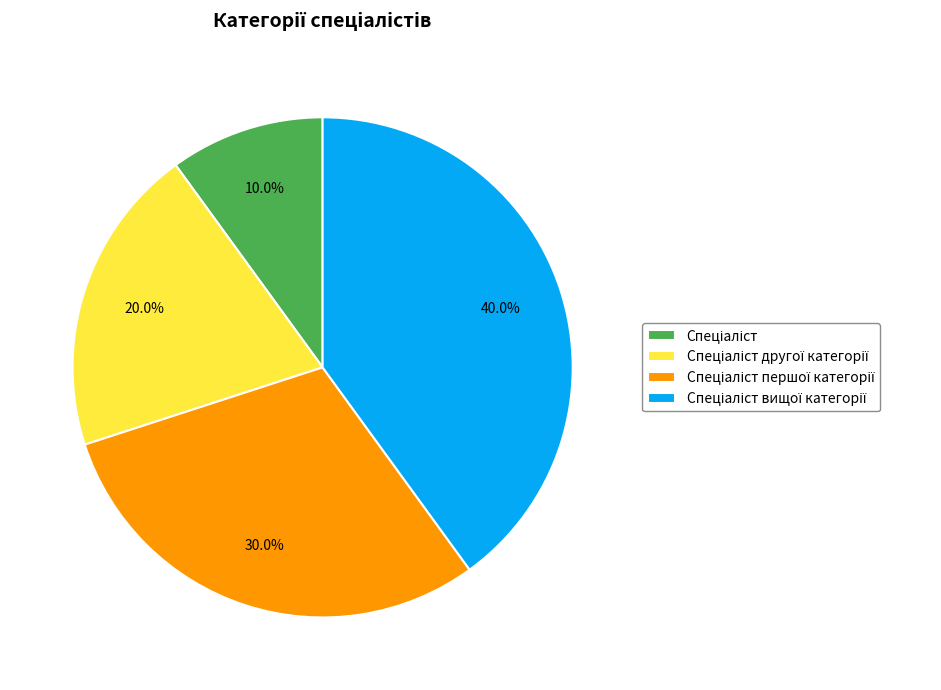

Is there a majority slice in this chart?

No